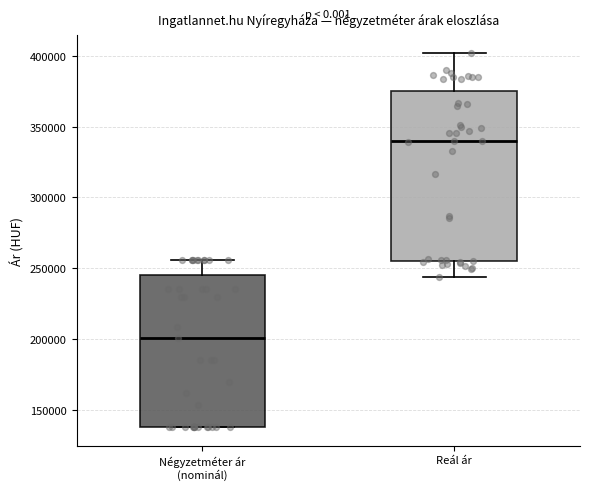

Reading left to right, read every box against the y-axis: the position of its median line, the range the box covers, and the ends of its whiskers. The values are not printed on the chart, so give them approximately, as read against the axis.

Négyzetméter ár (nominál): median 200000, box 140000 to 245000, whiskers 140000 to 255000
Reál ár: median 340000, box 255000 to 375000, whiskers 245000 to 400000